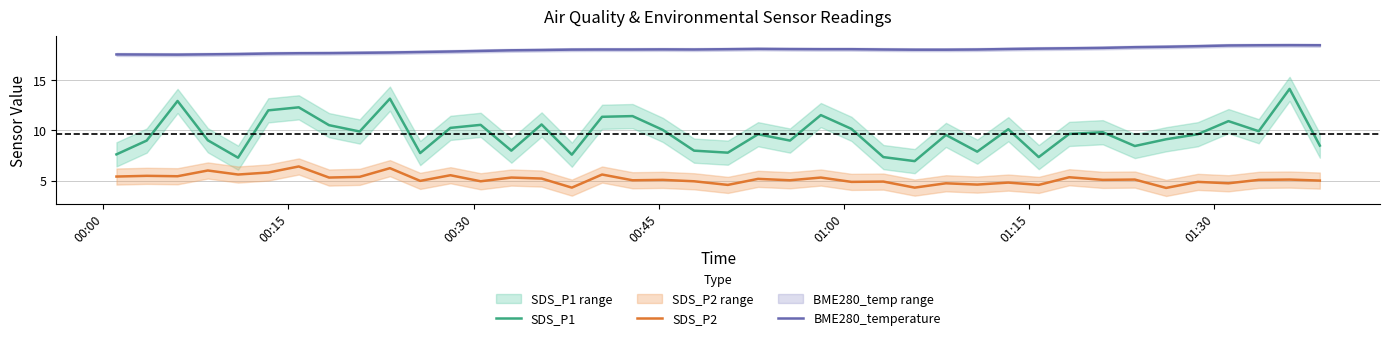

What are all the series names shown in the legend?

SDS_P1, SDS_P2, BME280_temperature